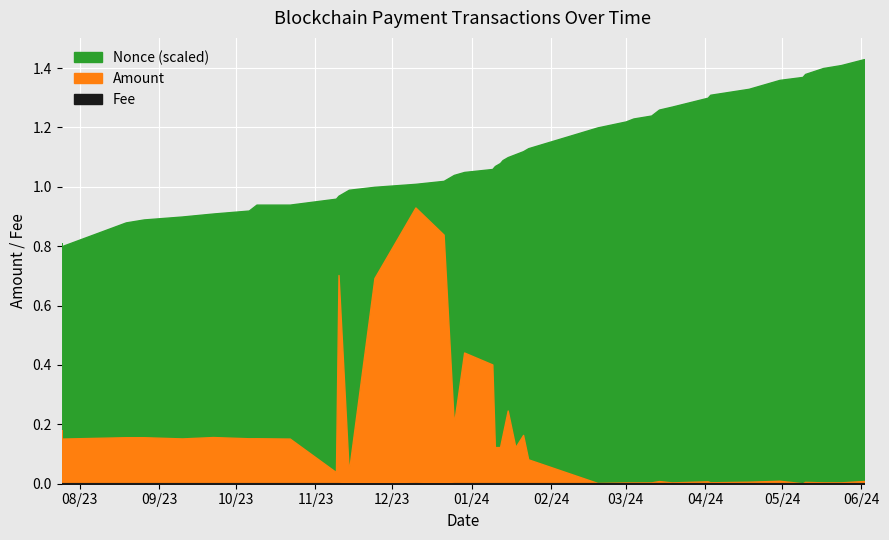

What are all the series names shown in the legend?

Fee, Amount, Nonce_scaled